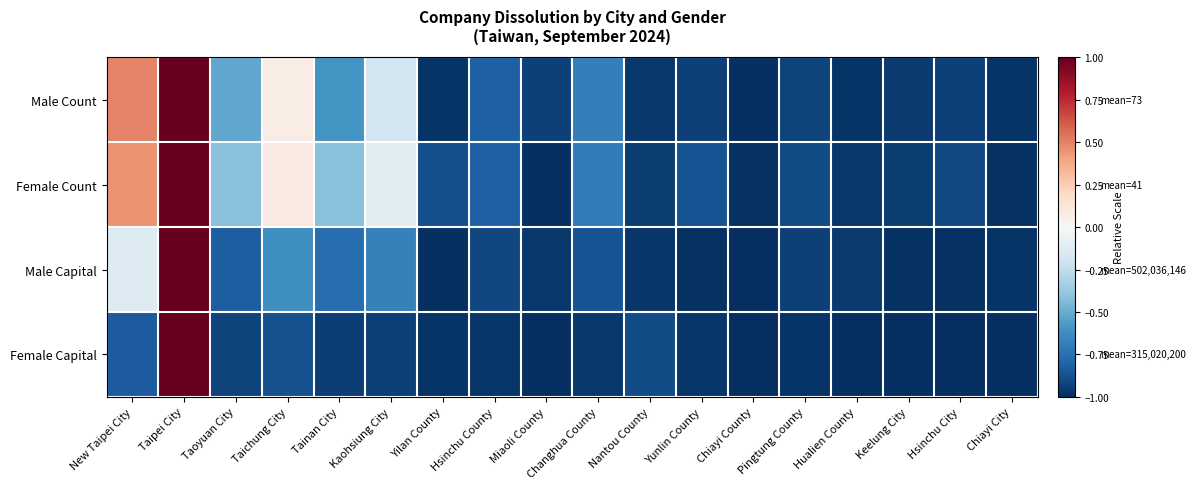

Which category has the highest value across all series?

Taipei City